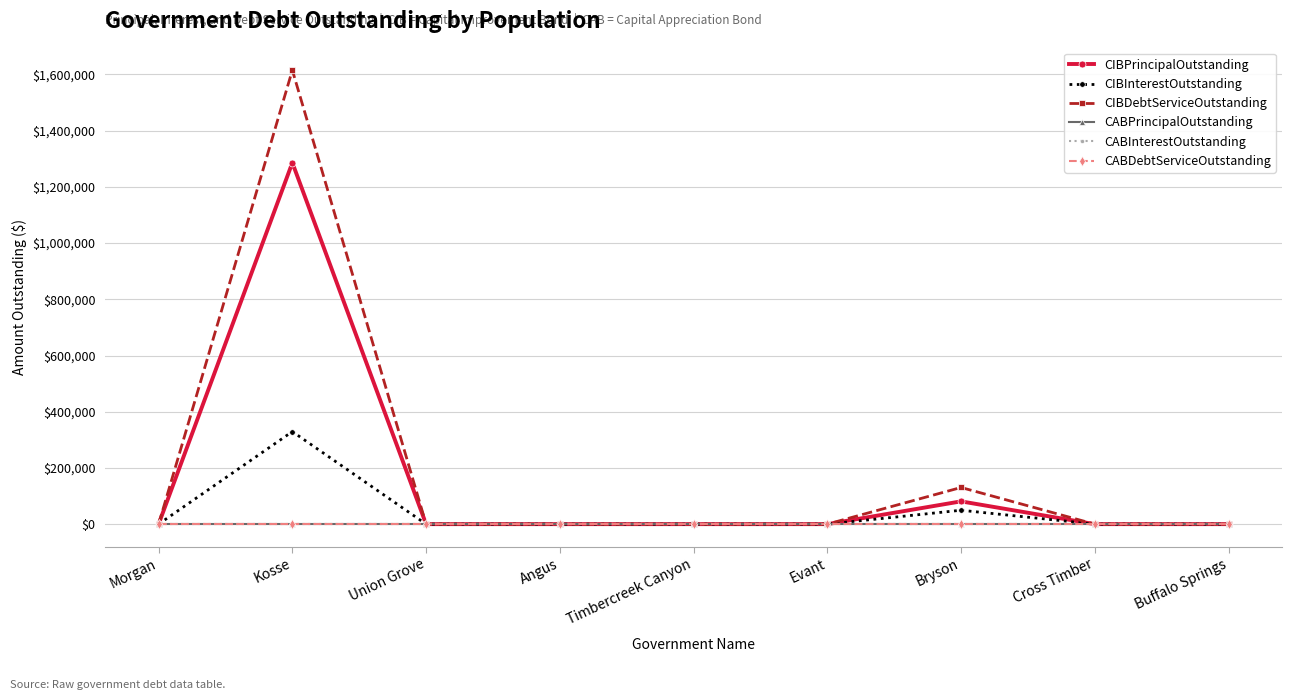

Is this an area chart (filled region under the line)?

No